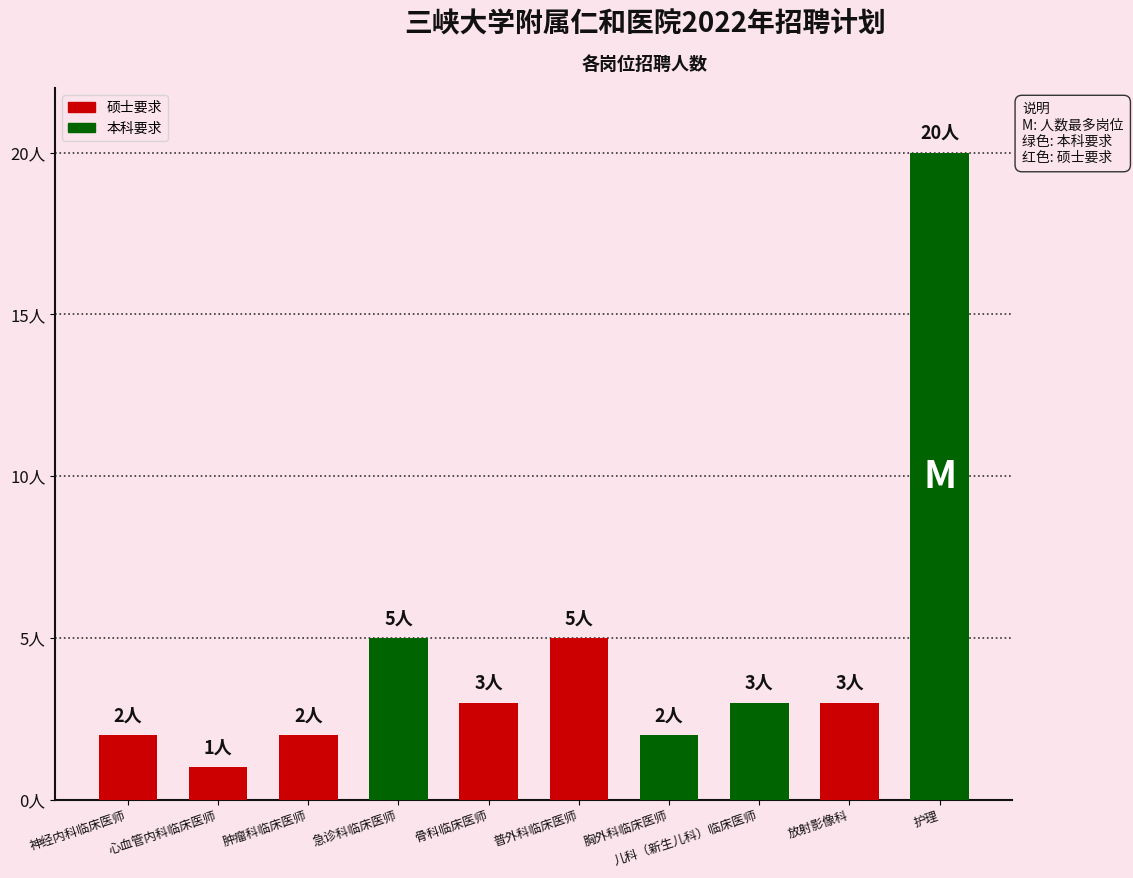

List the labels in order of value, smallest first.

心血管内科临床医师, 神经内科临床医师, 肿瘤科临床医师, 胸外科临床医师, 骨科临床医师, 儿科（新生儿科）临床医师, 放射影像科, 急诊科临床医师, 普外科临床医师, 护理